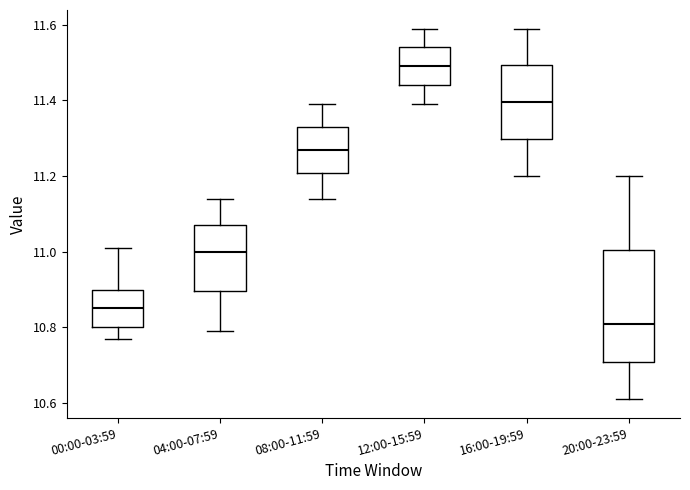

Where is the lower edge of the box for 16:00-19:59 on the y-axis? The values are not printed on the chart, so give them approximately, as read against the axis.

11.30